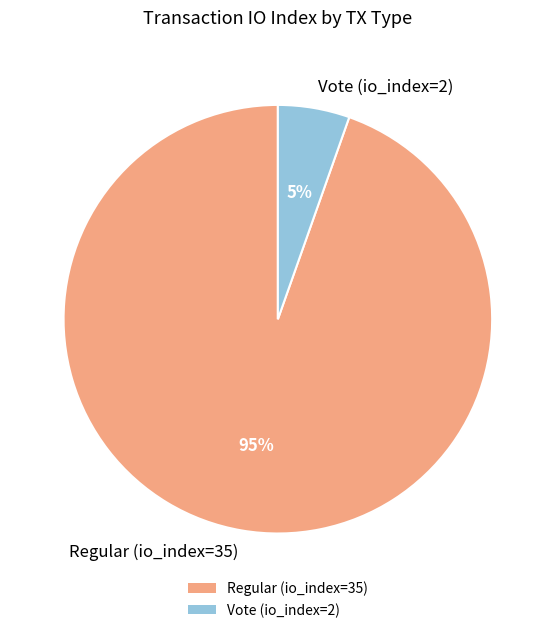

Is there any slice that represents more than half of the pie?

Yes